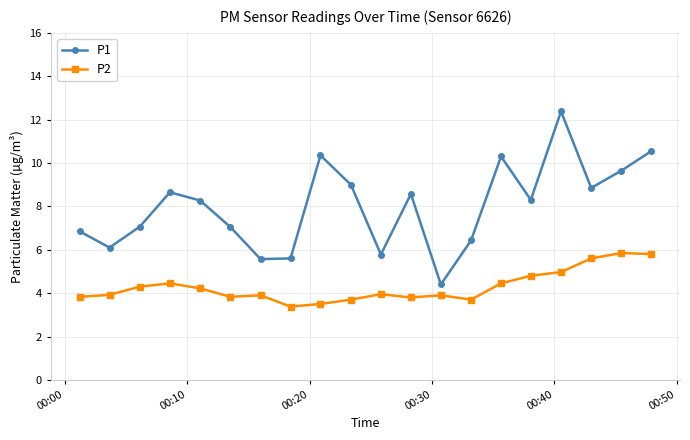

Which series has the largest range (max minus min)?

P1